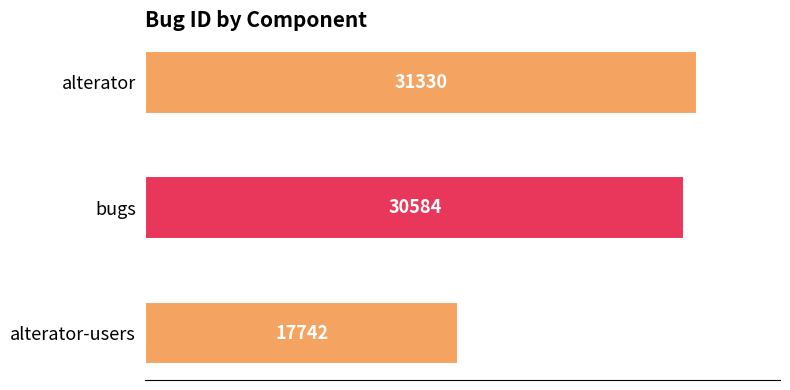

List the labels in order of value, largest first.

alterator, bugs, alterator-users